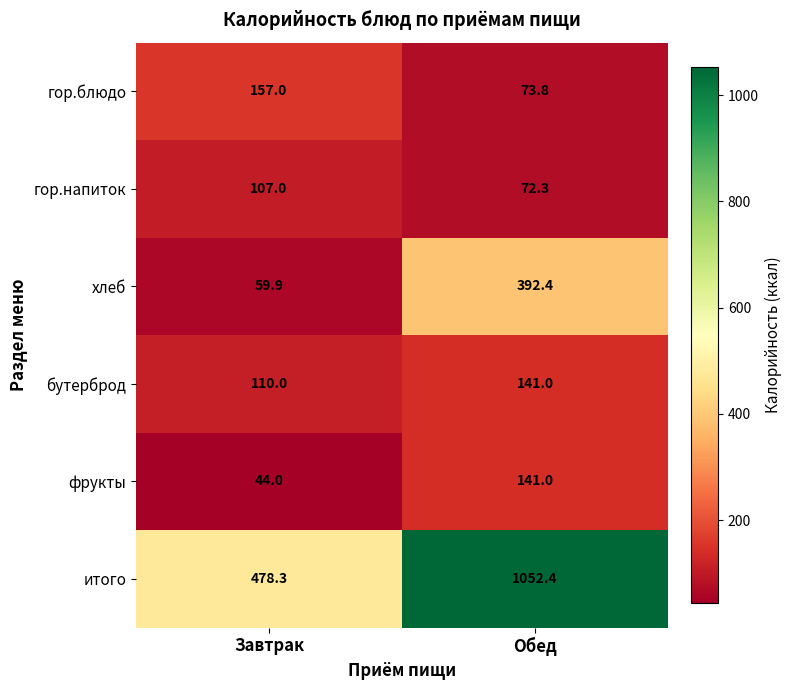

What is the greatest value displayed?

1052.4